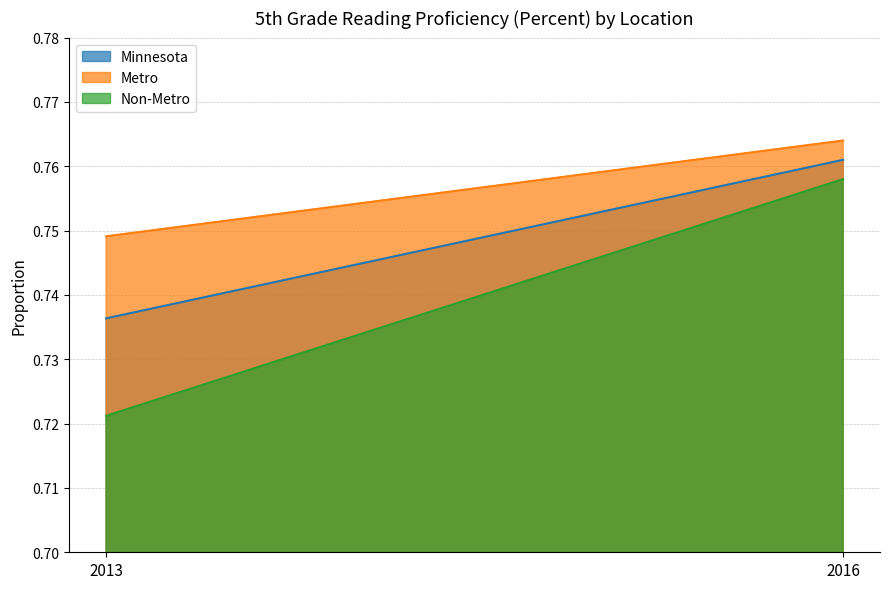

Is it true that Minnesota equals 0.4 at 2013?

False